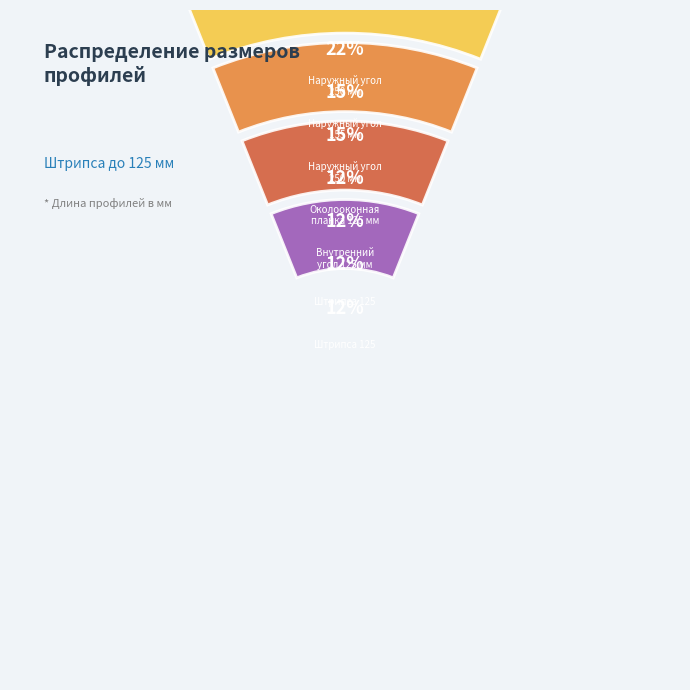

Is Наружный угол (155) the majority of the pie?

No